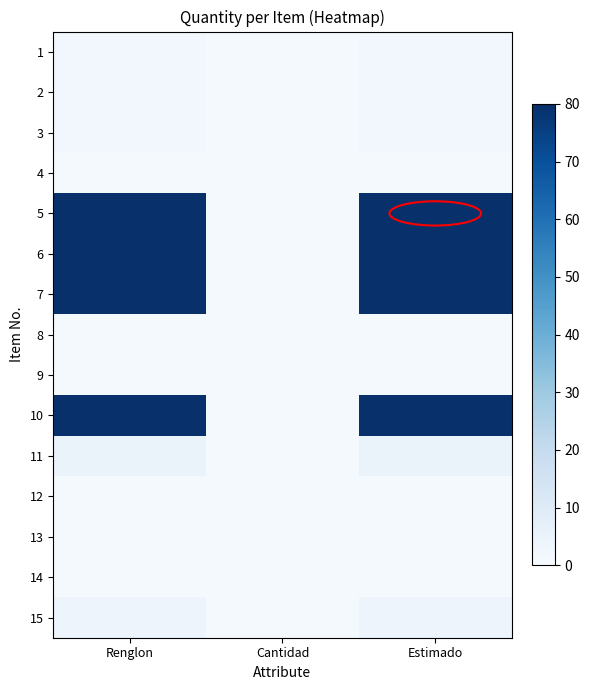

How many series are shown in this chart?

15